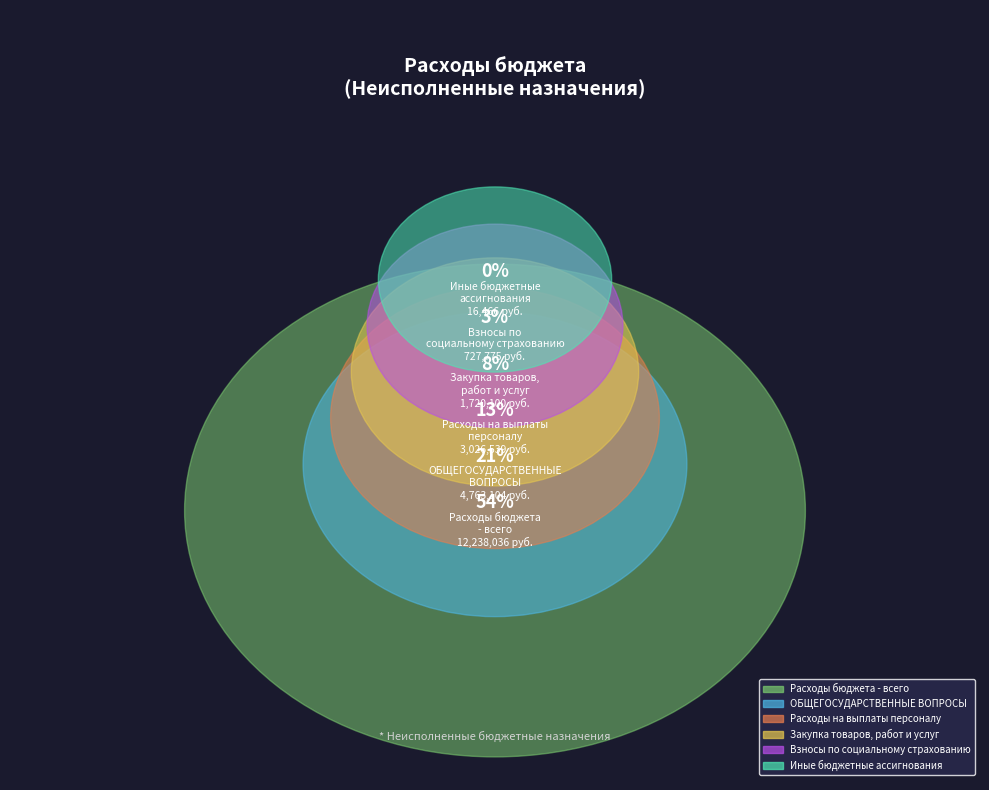

What percentage is the Закупка товаров,
работ и услуг slice, to the nearest percent?

8%